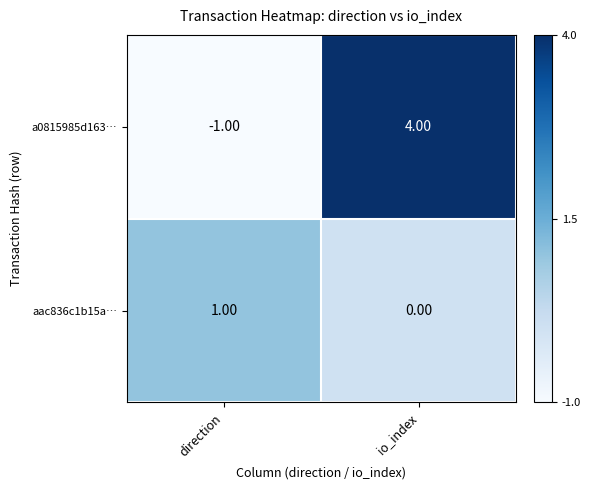

Which label corresponds to the smallest value in the chart?

direction